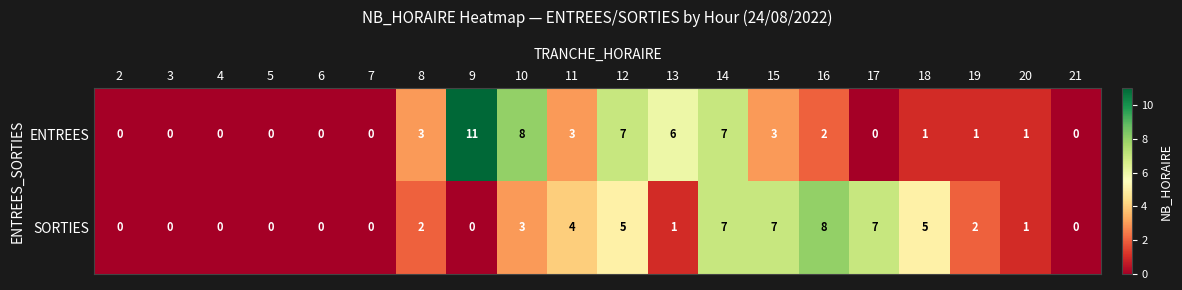

List the series in order of their overall mean, highest first.

ENTREES, SORTIES